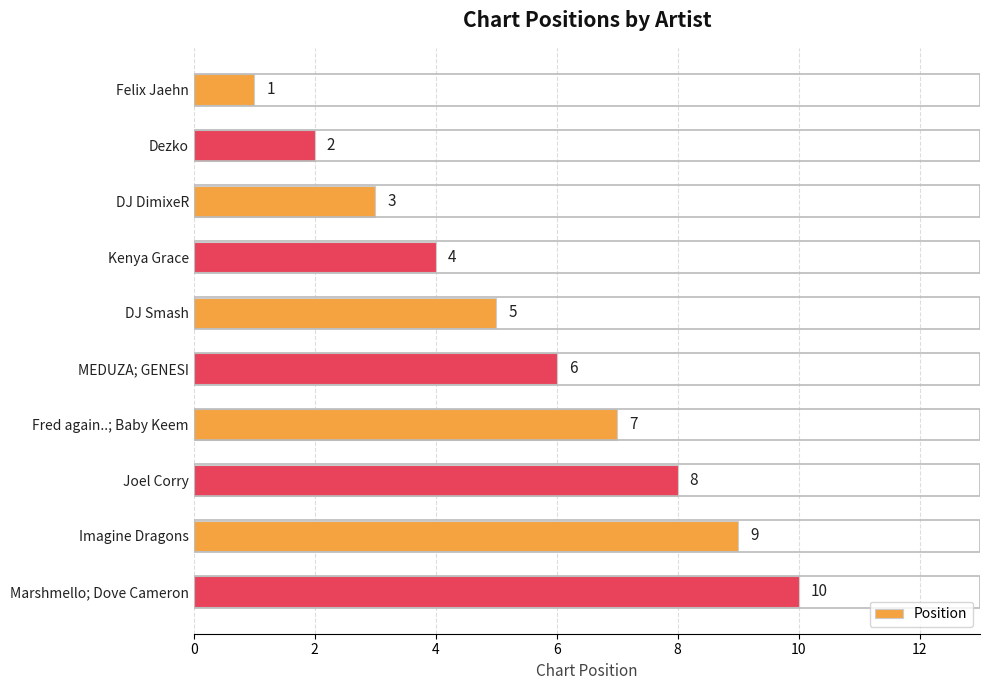

True or false: the data shows 3 at DJ DimixeR.

True